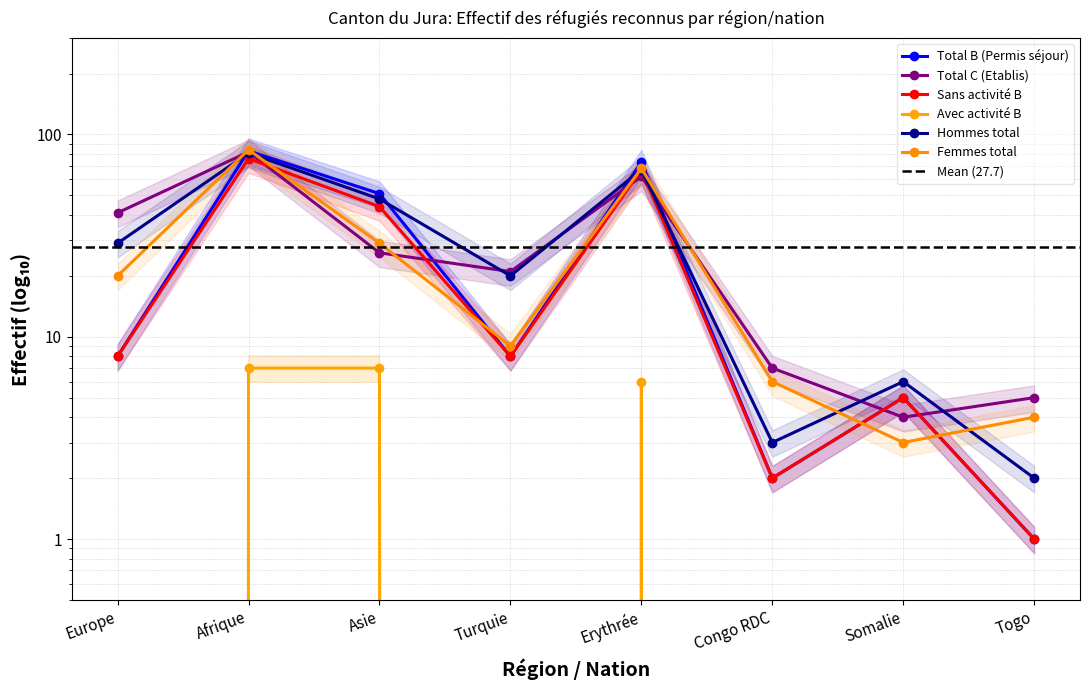

Does the chart have visible grid lines?

Yes